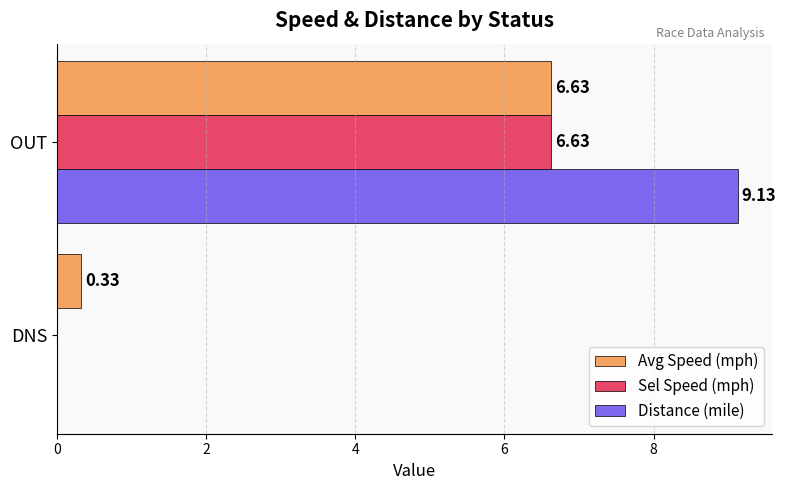

Where is Distance (mile) nearest to the value 4?

DNS